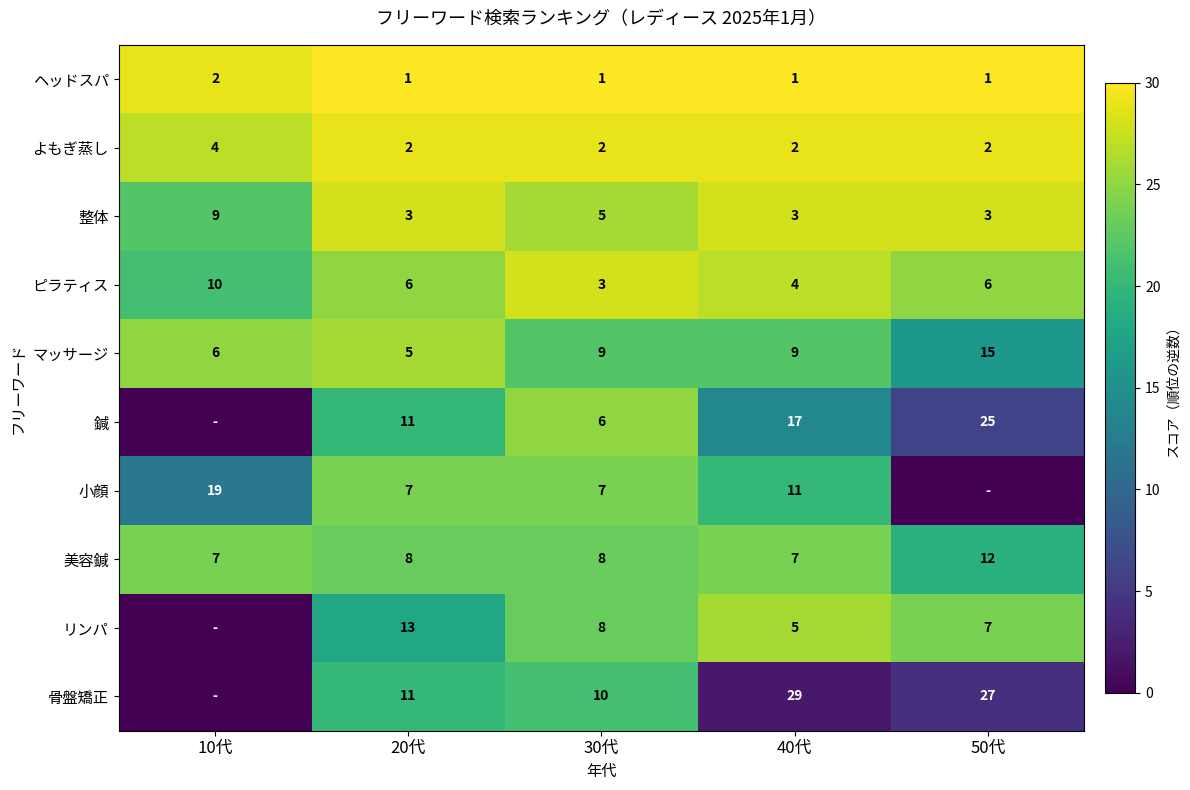

What is the difference between the maximum and second lowest values in the 美容鍼 series?

5